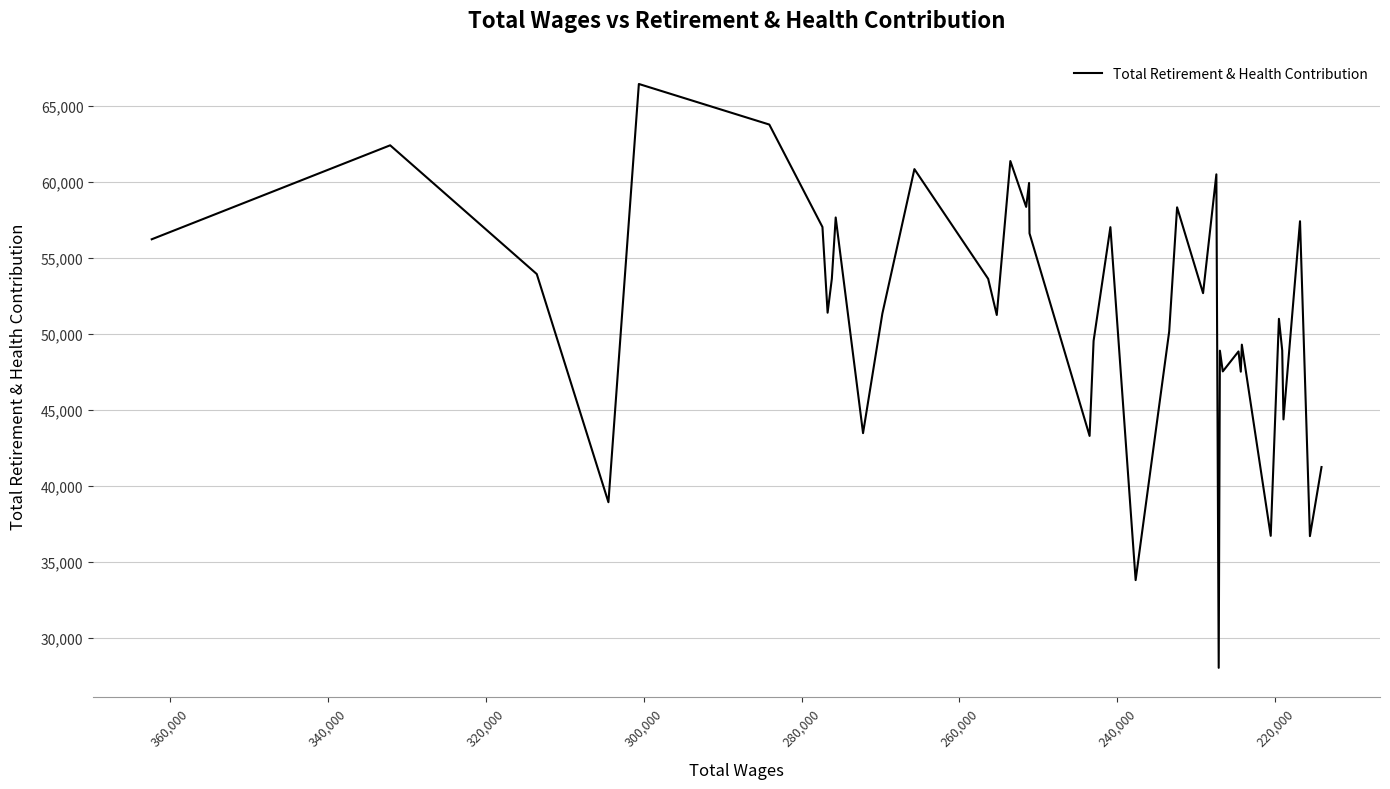

Is it true that the value at 36 is 59810?

False